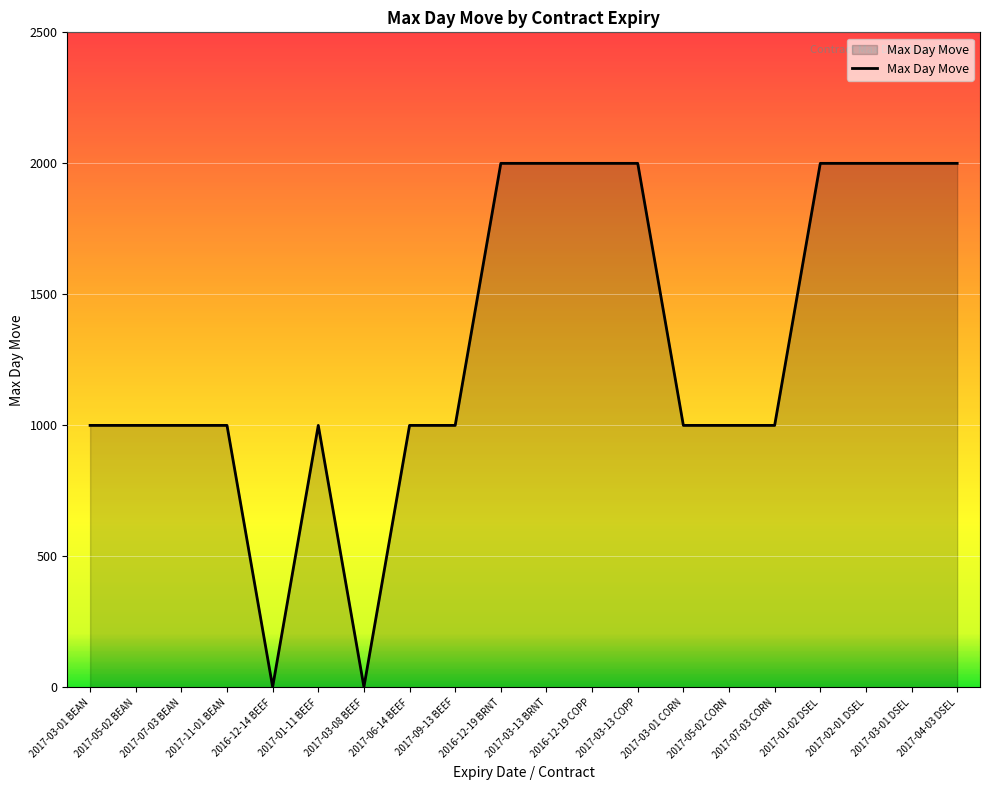

Reading left to right, extract all data points from this chart.

1000	1000	1000	1000	2	1000	2	1000	1000	2000	2000	2000	2000	1000	1000	1000	2000	2000	2000	2000